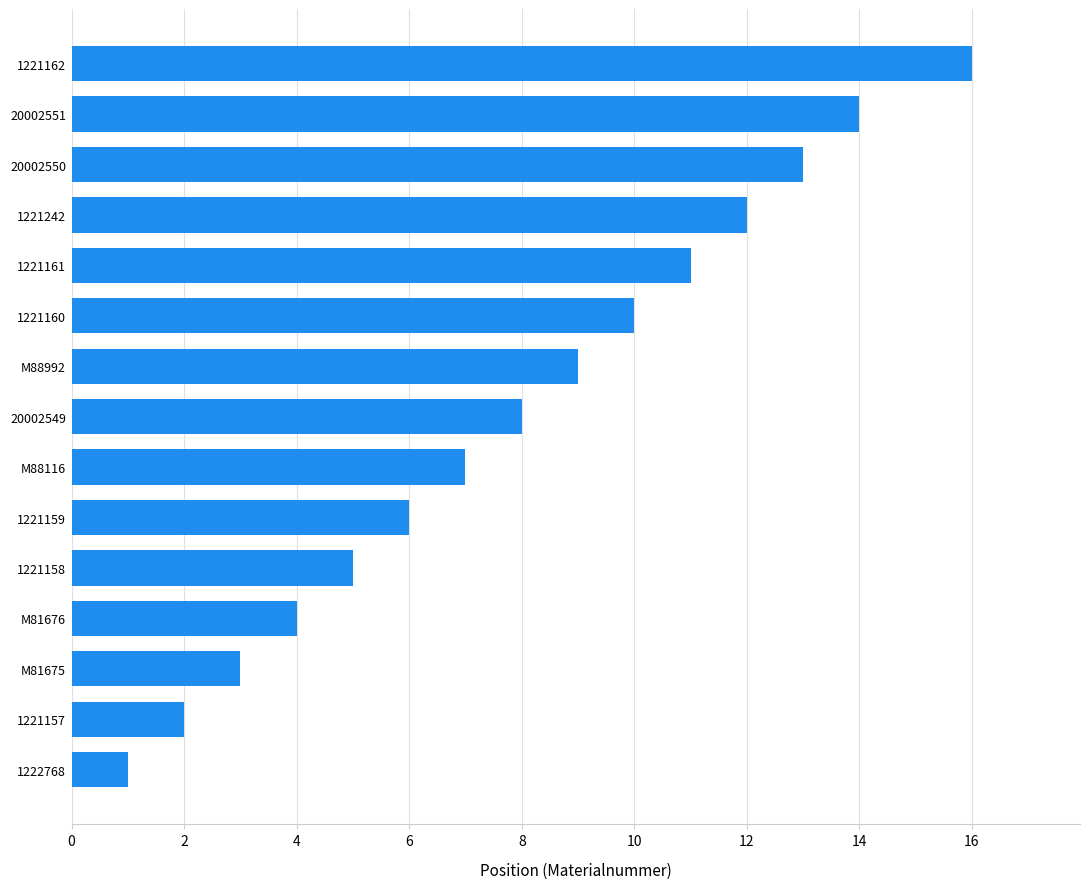

Between 1221158 and 1221157, which is larger?

1221158